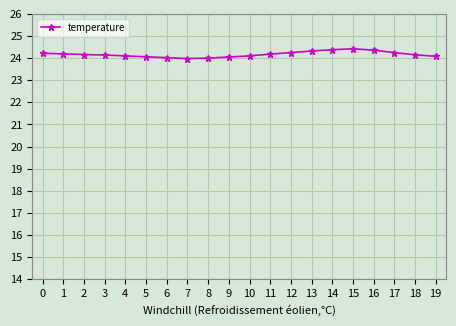

What is the value of the 10th point from the left?

24.1